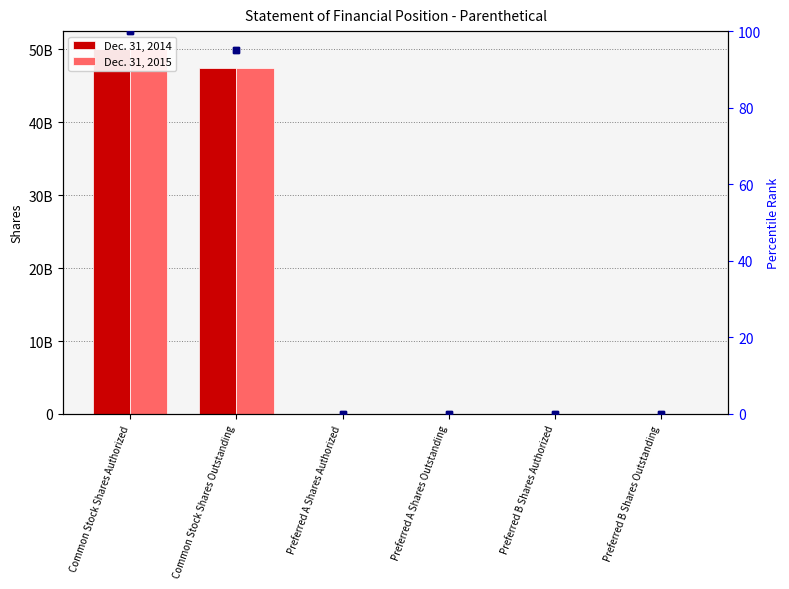

Rank the series by their maximum value, from highest to lowest.

Dec. 31, 2014, Dec. 31, 2015